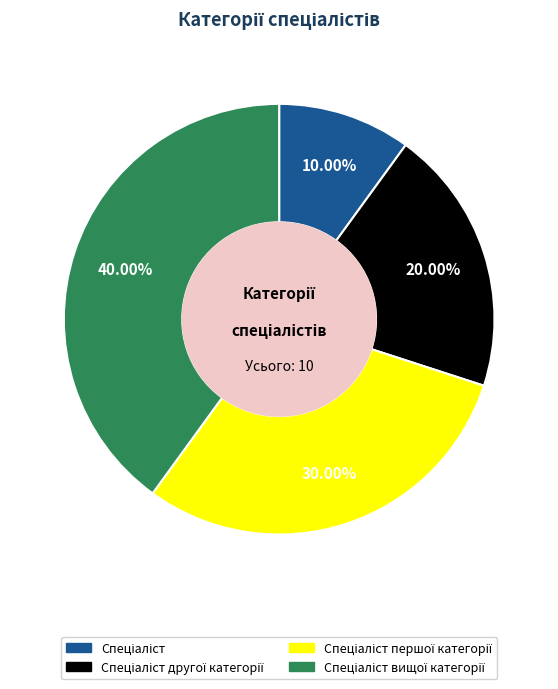

Does any single category account for the majority?

No